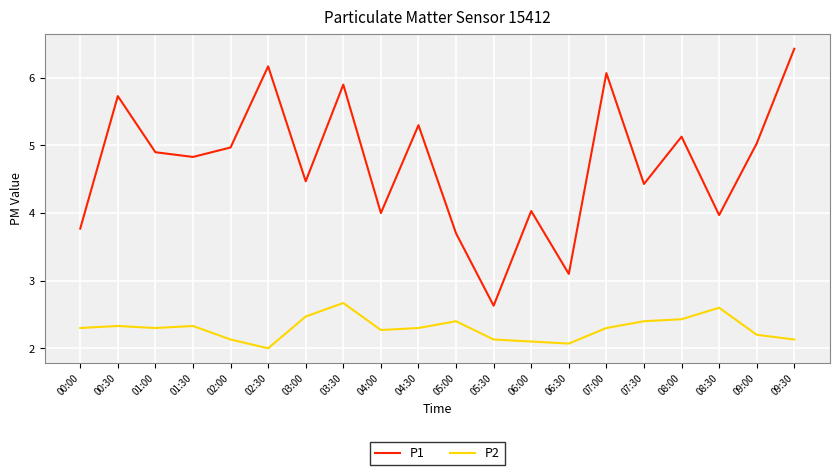

The P1 series shows 5.0 at 09:00. True or false?

True